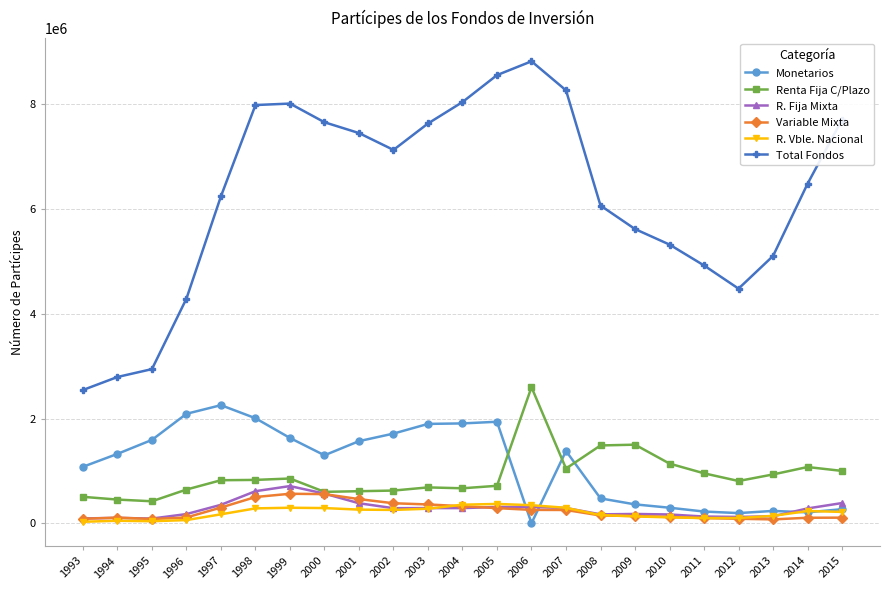

What is the minimum value for R. Fija Mixta?

91646